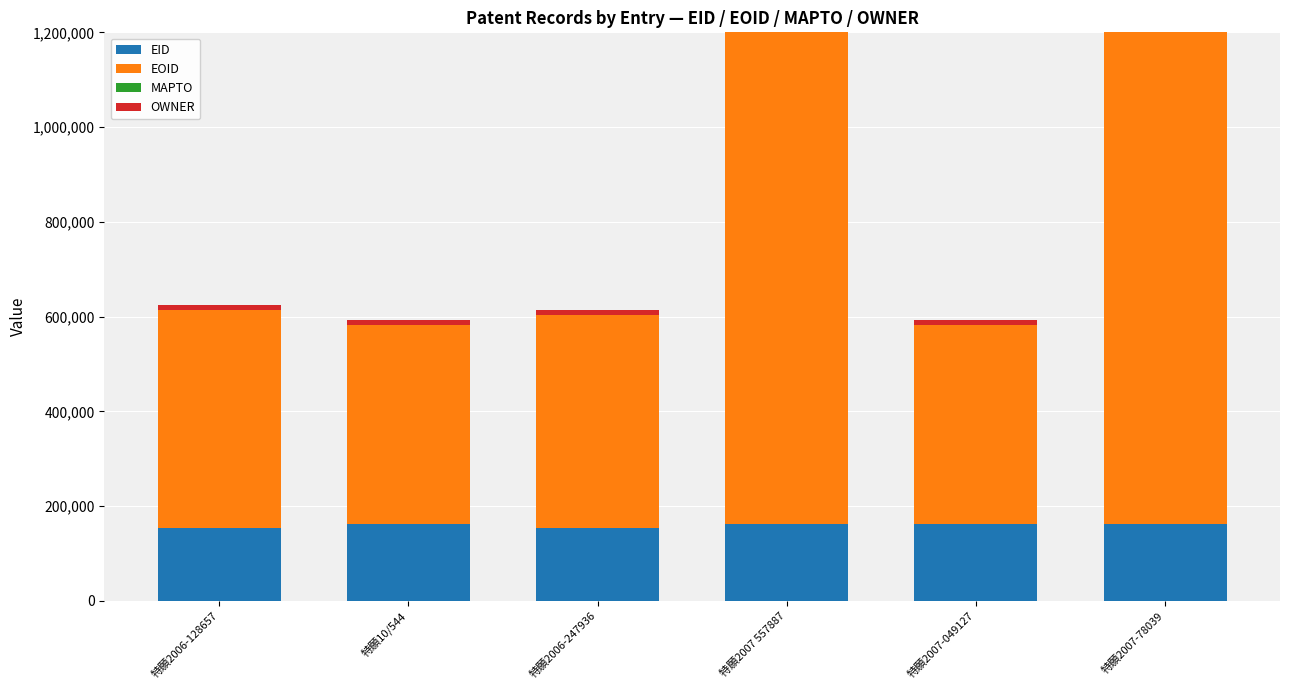

At 特願2007 557887, list the series in order from largest to smallest.

EOID, EID, OWNER, MAPTO